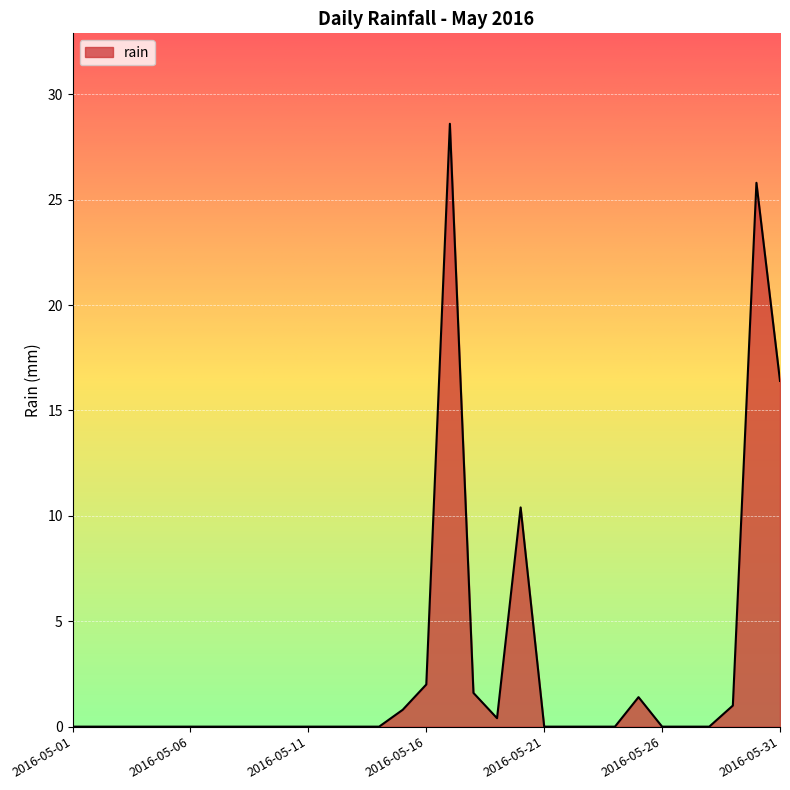

What is the difference between the maximum and minimum values?

28.6